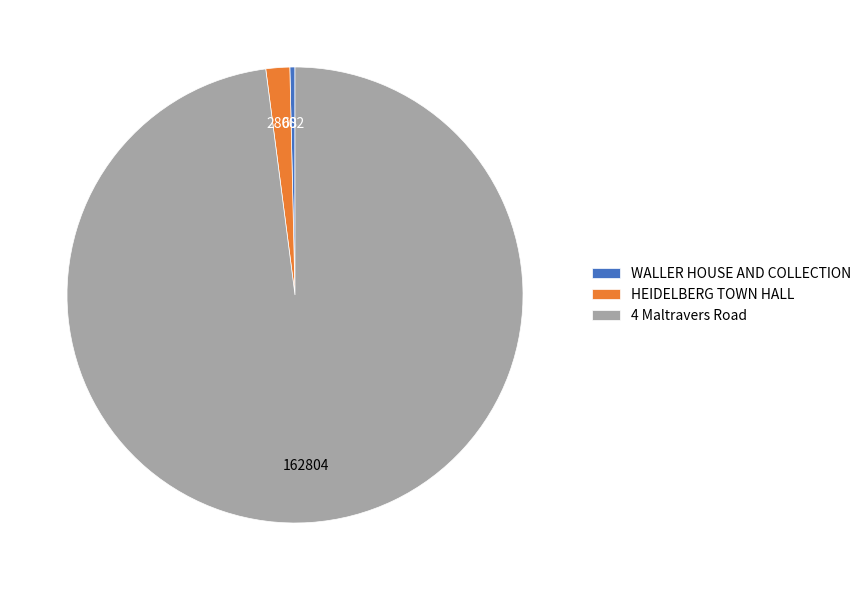

Which has a higher value, HEIDELBERG TOWN HALL or WALLER HOUSE AND COLLECTION?

HEIDELBERG TOWN HALL